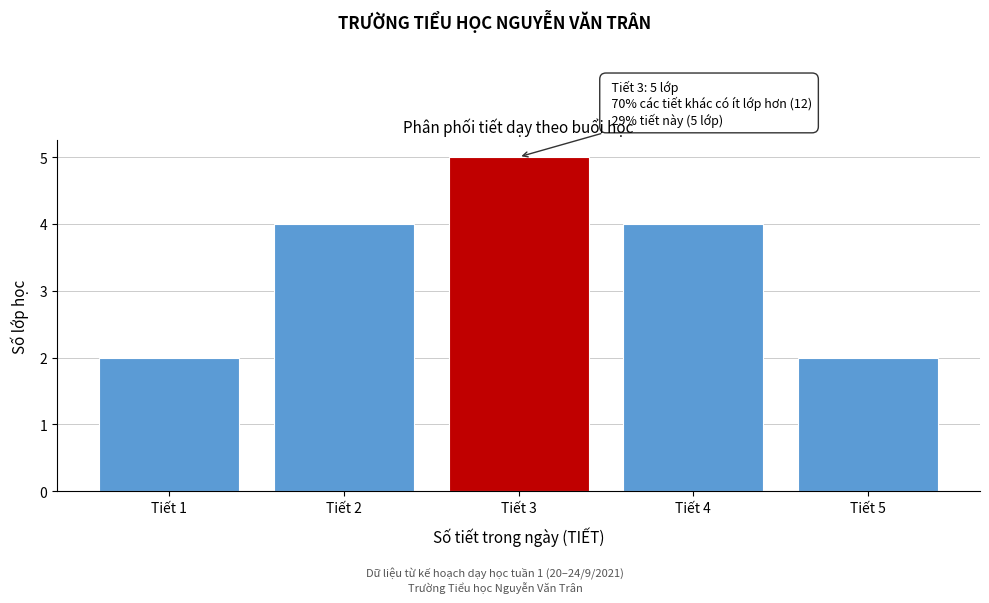

Which range on the x-axis has the tallest bar?

2.5 to 3.5